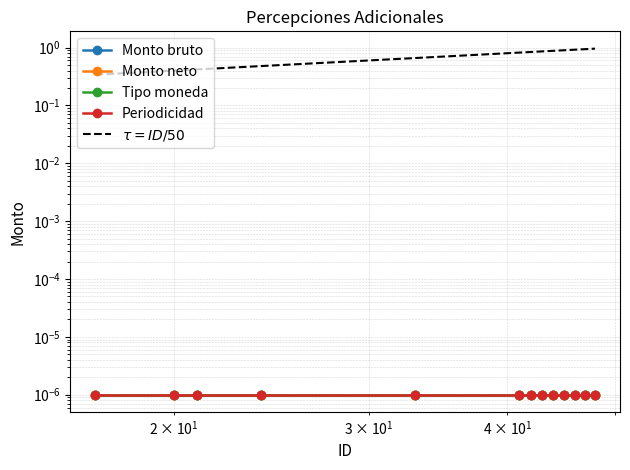

The value of Monto neto at 12 is 0.0. True or false?

False